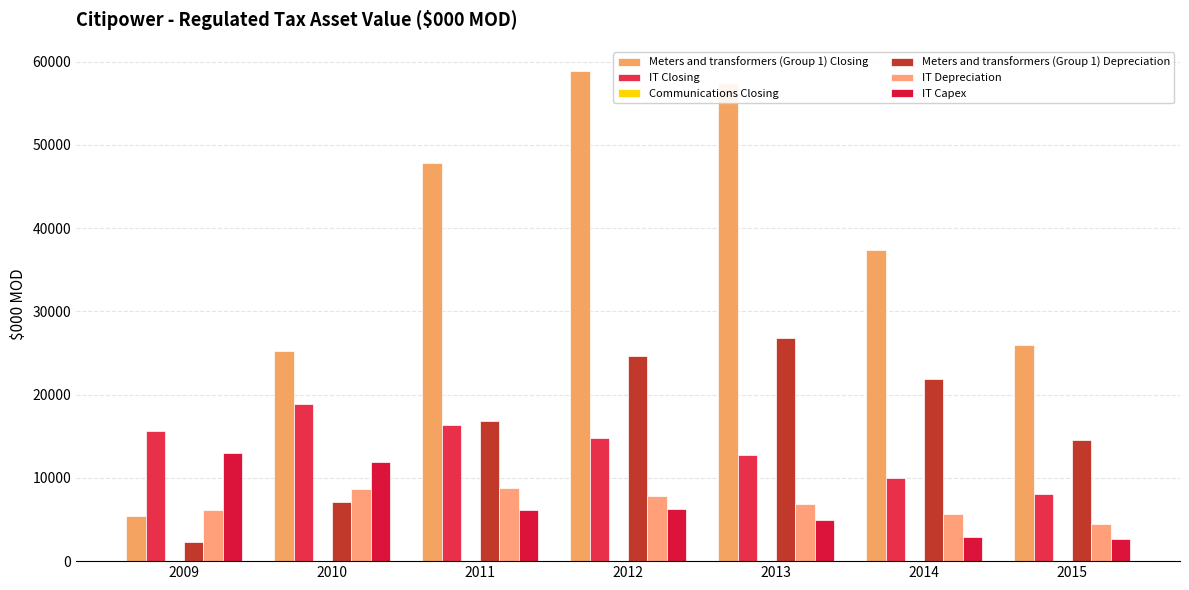

What is the maximum value for IT Depreciation?

8809.7